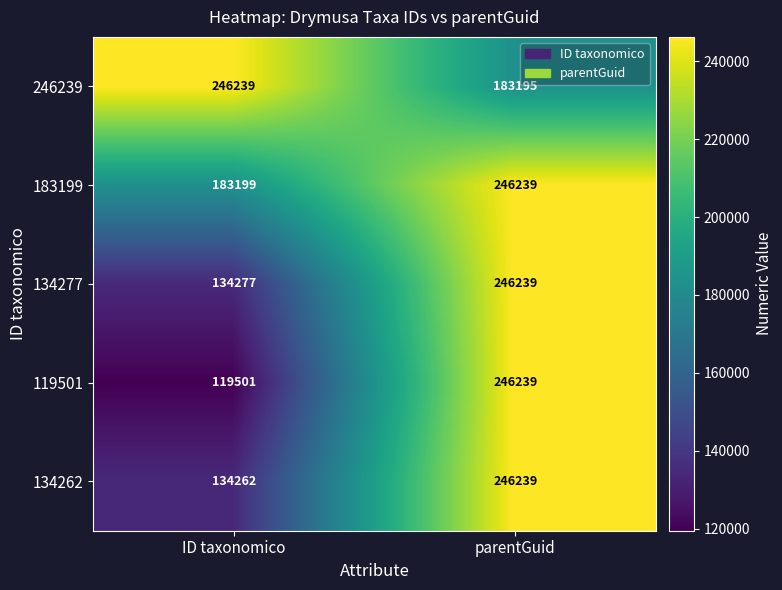

What is the difference between the maximum and minimum values in the 134277 series?

111962